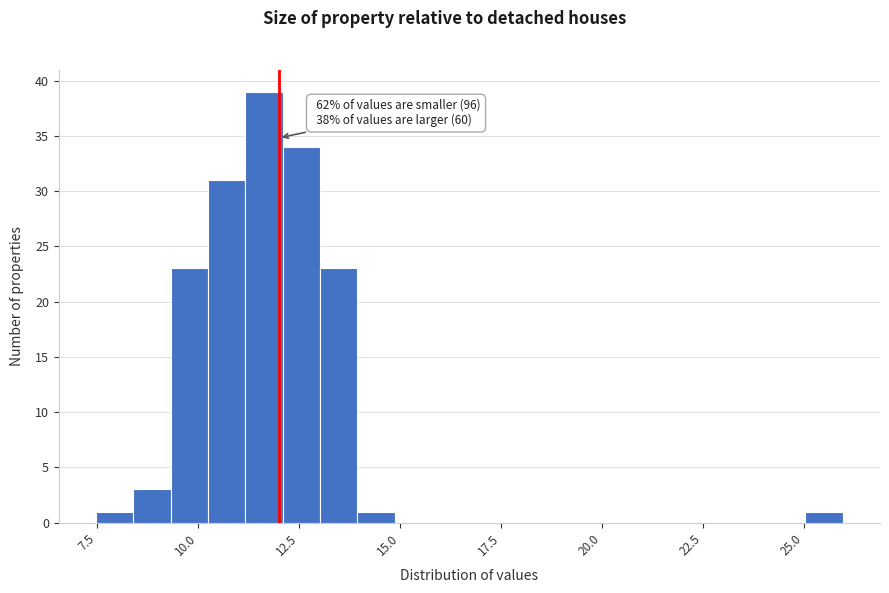

Around what value on the x-axis is the tallest bar? Give the approximate position of its centre, as read against the axis.

11.5